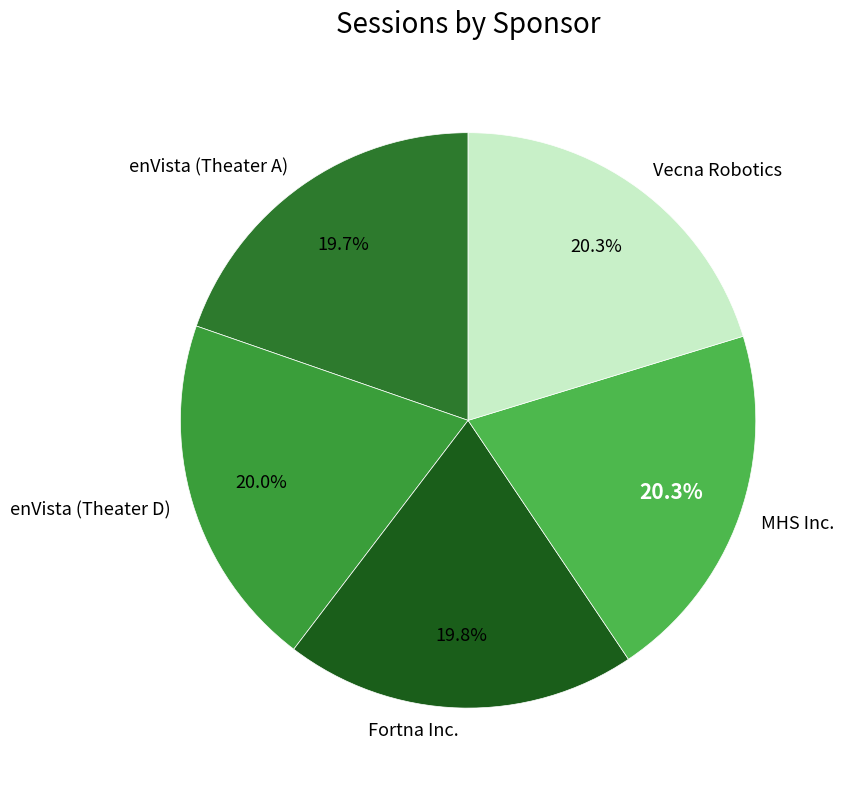

Approximately how many times larger is the value at MHS Inc. compared to enVista (Theater A)?

1.0